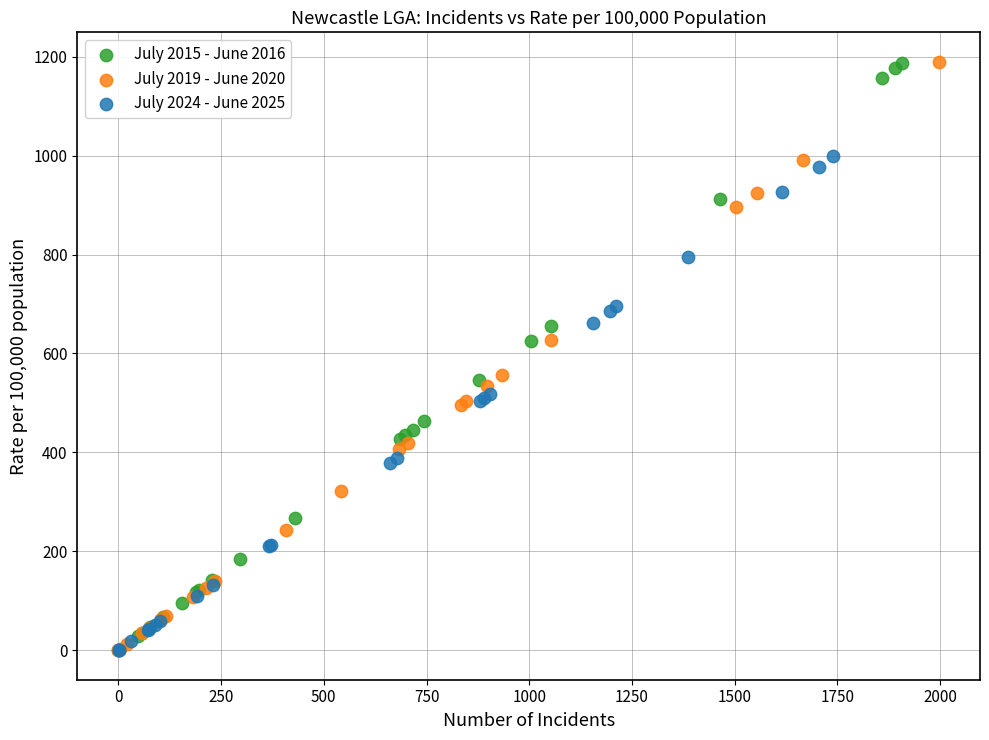

What are all the series names shown in the legend?

July 2015 - June 2016, July 2019 - June 2020, July 2024 - June 2025